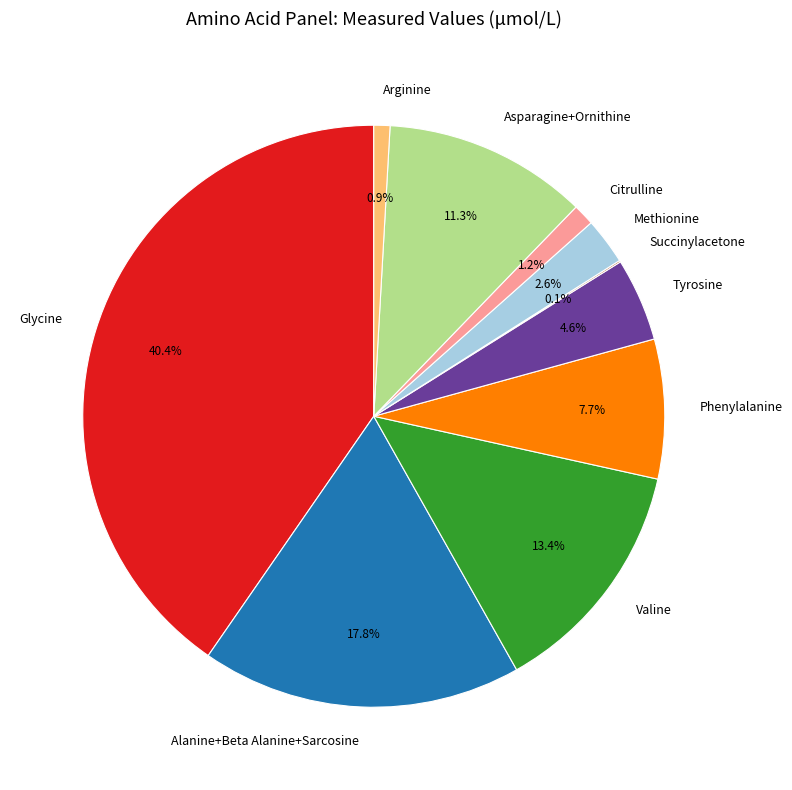

Does any single category account for the majority?

No